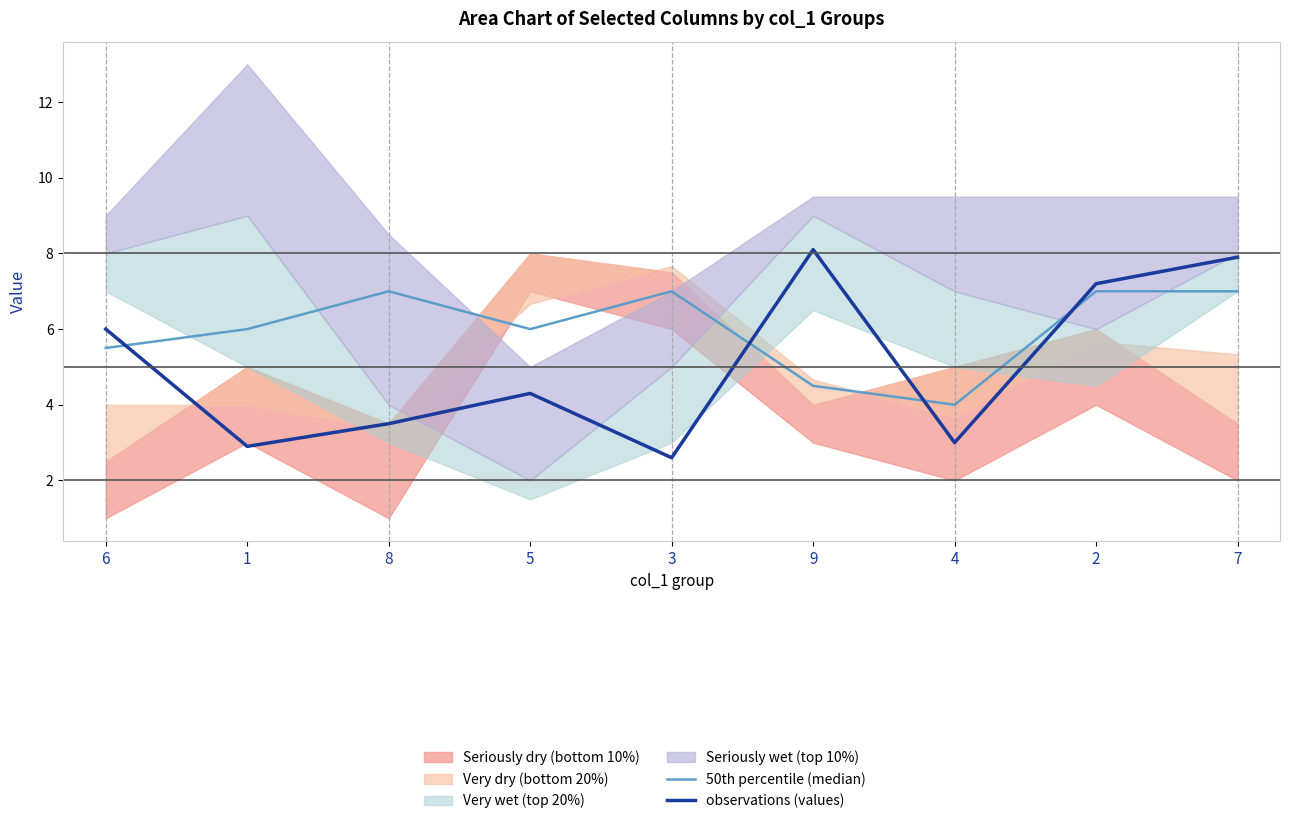

What is the spread (max minus min) of values at 9?

3.6